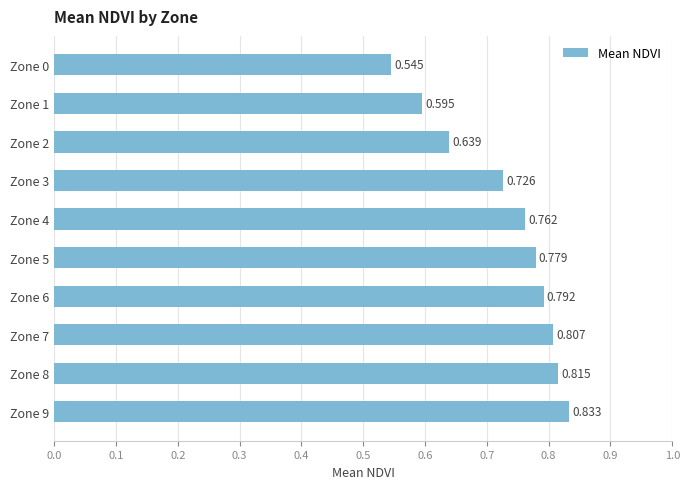

Which label corresponds to the largest value in the chart?

Zone 9